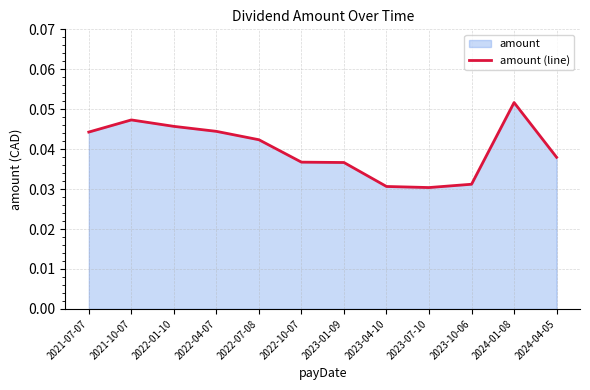

Reading left to right, transcribe all the data shown in this chart.

0.0	0.0	0.0	0.0	0.0	0.0	0.0	0.0	0.0	0.0	0.1	0.0